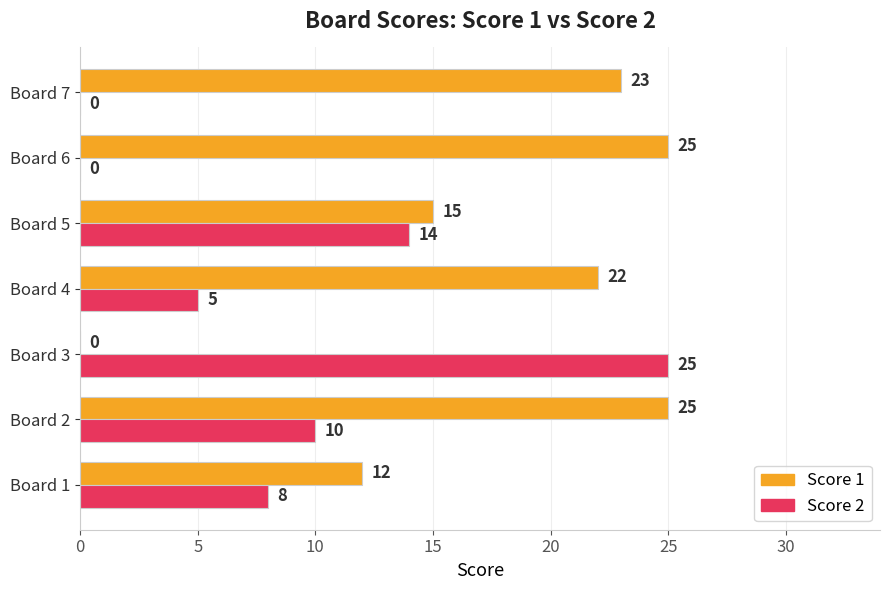

What is the maximum value shown in the chart?

25